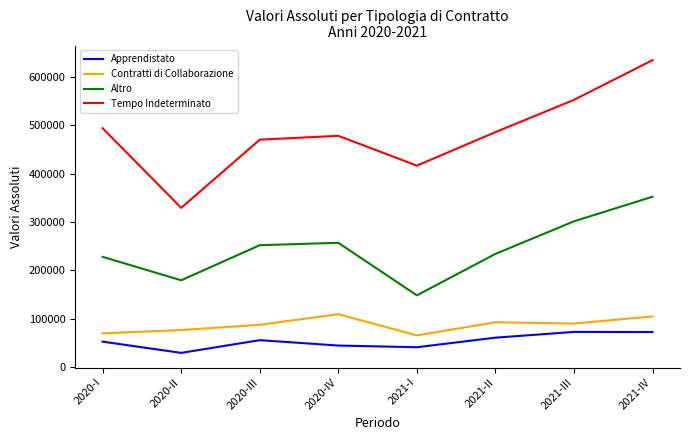

True or false: Apprendistato and Contratti di Collaborazione intersect in this chart.

False